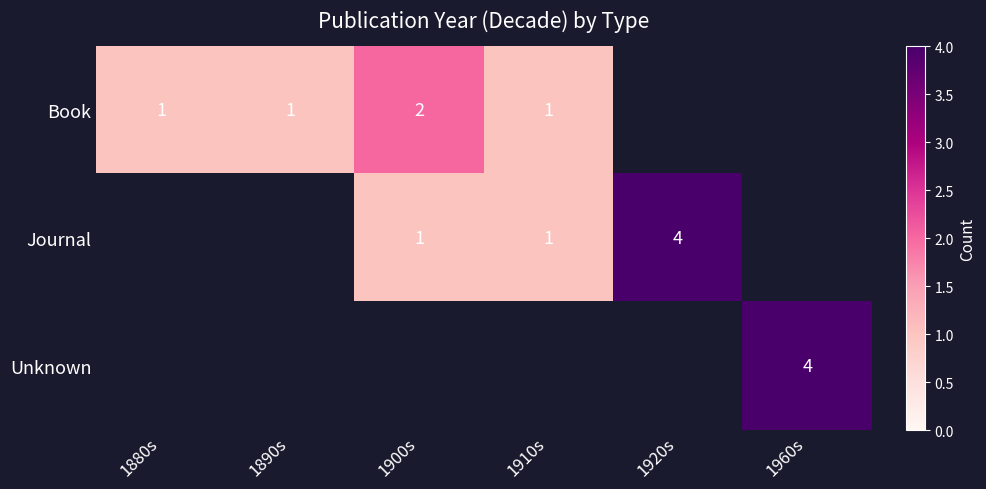

At which category does the chart reach its peak across all series?

1920s